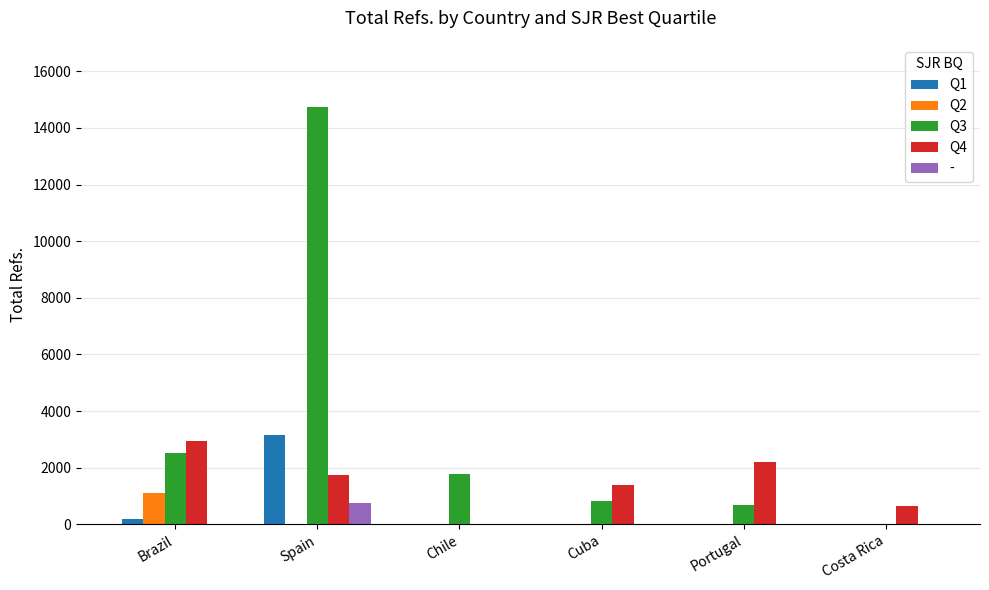

The Q2 series shows 0 at Portugal. True or false?

True